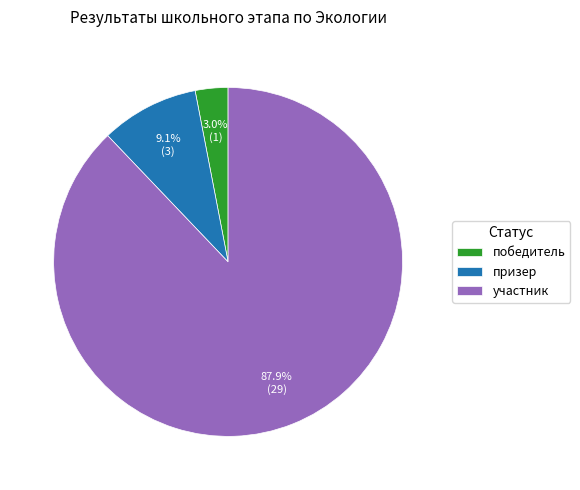

To the nearest percent, what portion does победитель represent?

3%